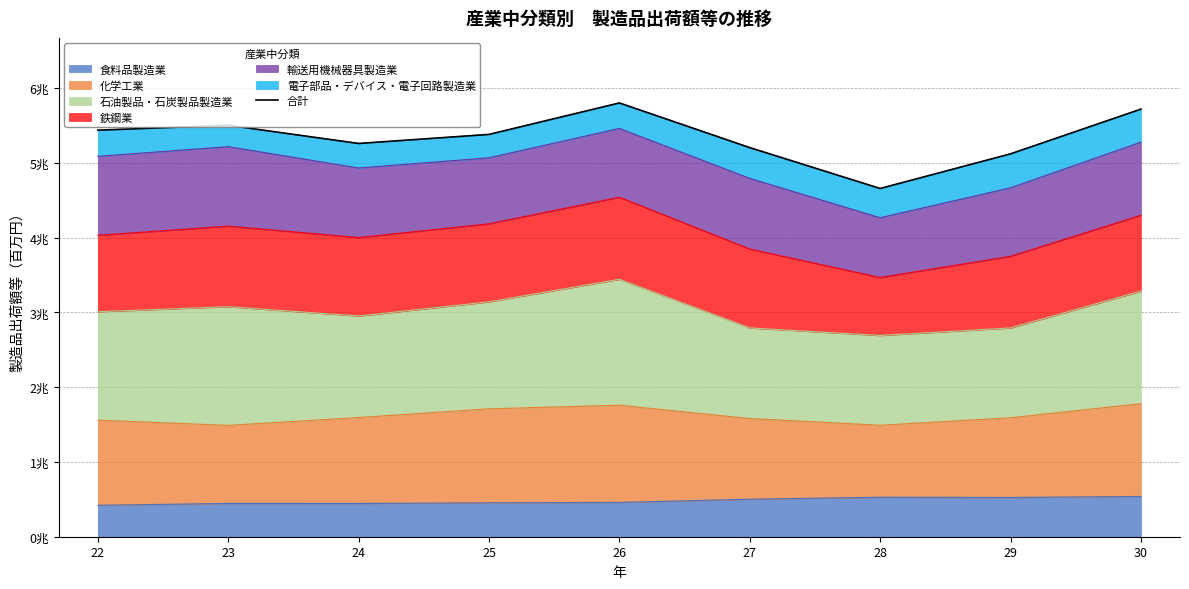

What is the difference between the maximum and minimum values?

1143547